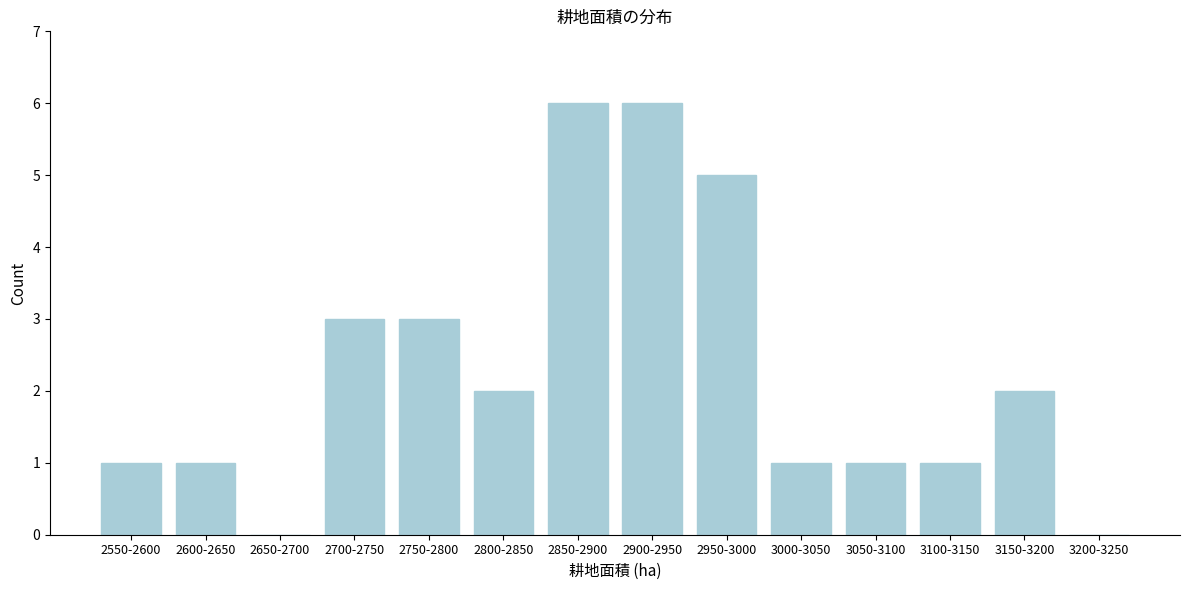

Reading left to right, list all the values displayed in this chart.

2550-2600=1	2600-2650=1	2650-2700=0	2700-2750=3	2750-2800=3	2800-2850=2	2850-2900=6	2900-2950=6	2950-3000=5	3000-3050=1	3050-3100=1	3100-3150=1	3150-3200=2	3200-3250=0